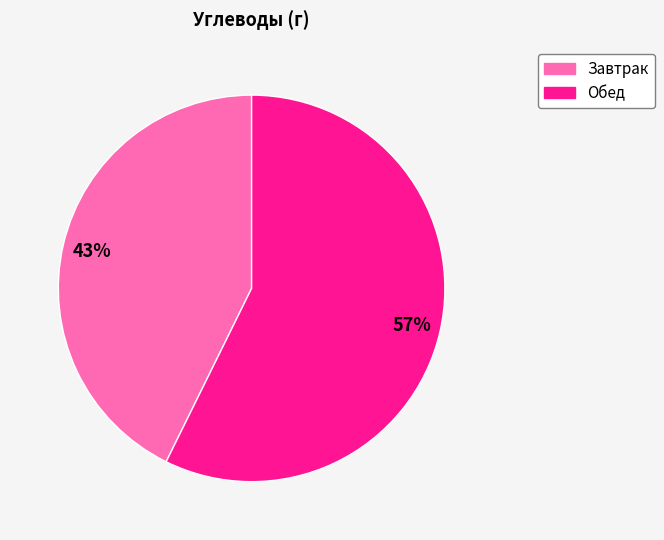

How many slices are in this pie chart?

2